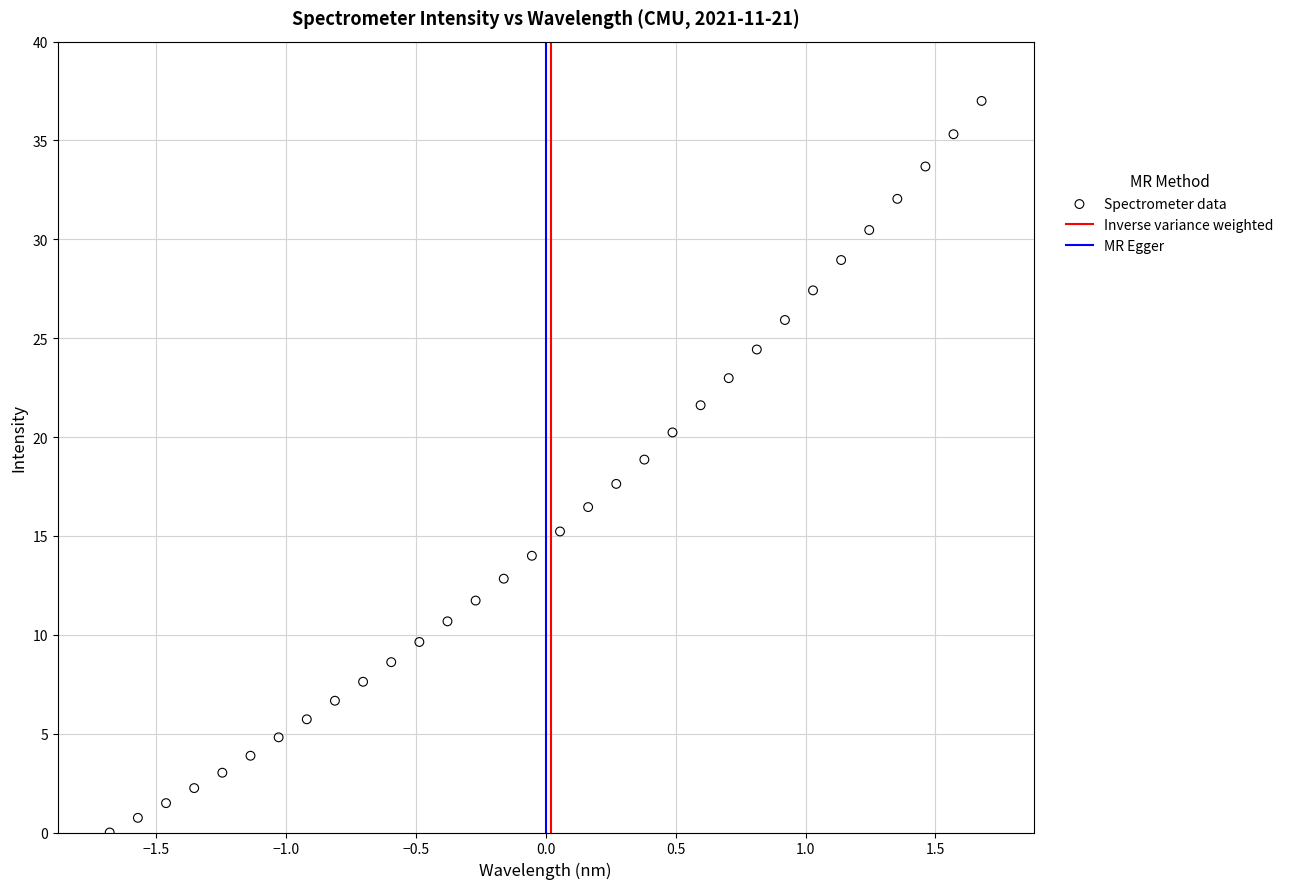

What is the range of Y values (max minus min)?

37.0